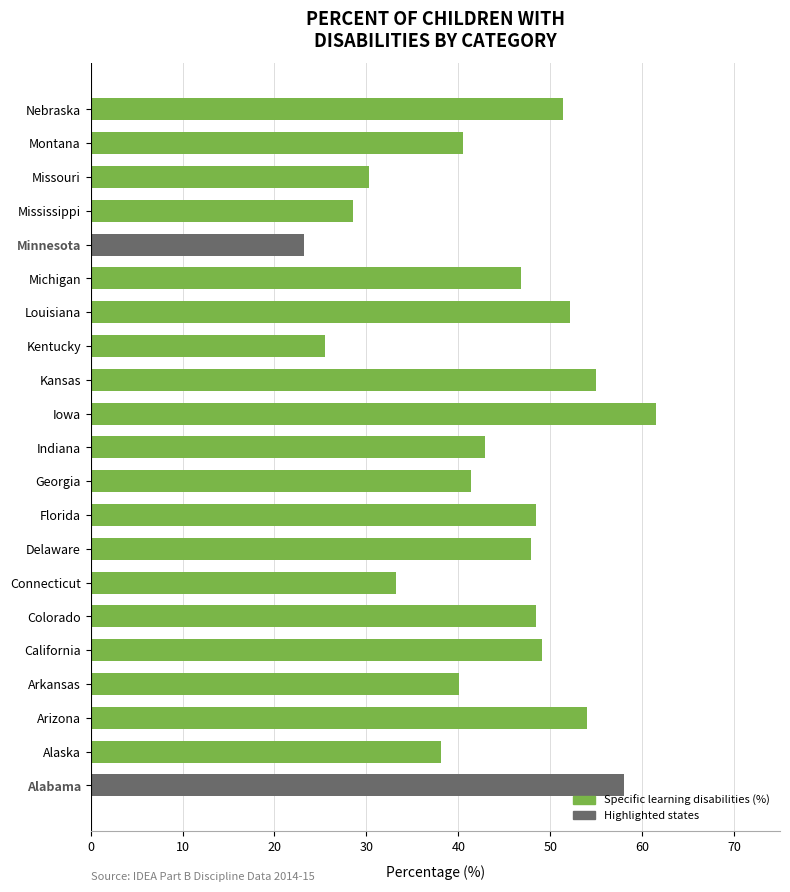

What is the change in value from Georgia to Iowa?

+20.2